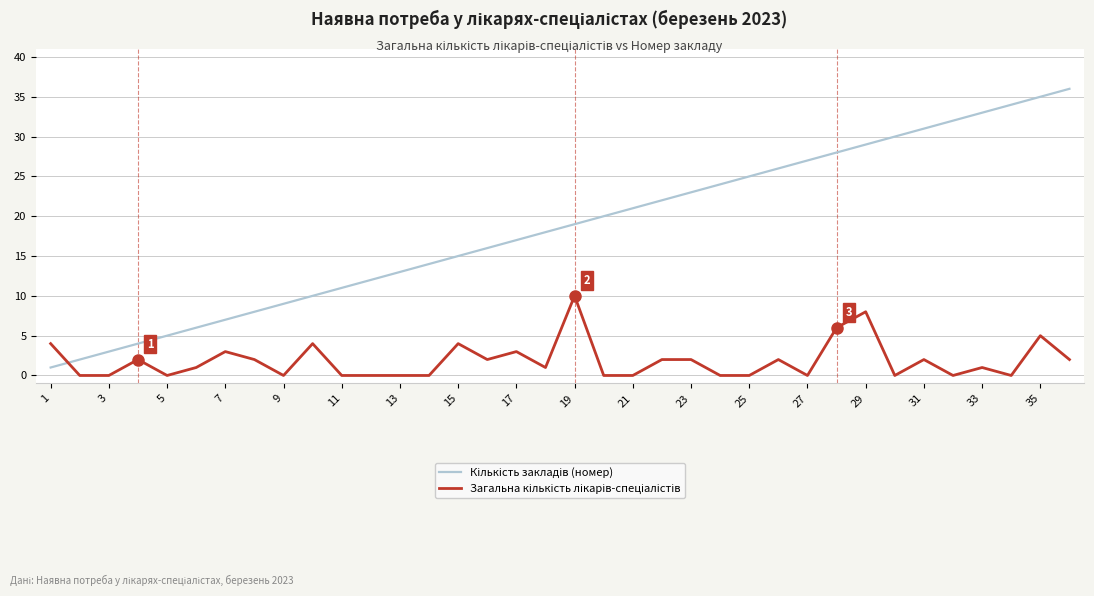

True or false: Загальна кількість лікарів-спеціалістів has more than 0 interior local peaks.

True